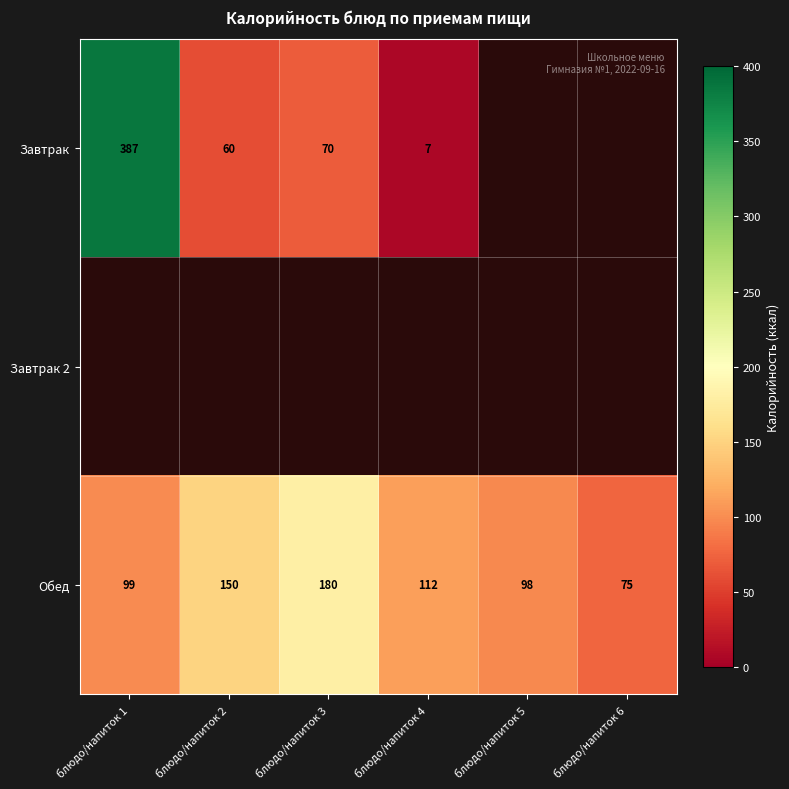

What is the sum of the Обед values at блюдо/напиток 6 and блюдо/напиток 5?

173